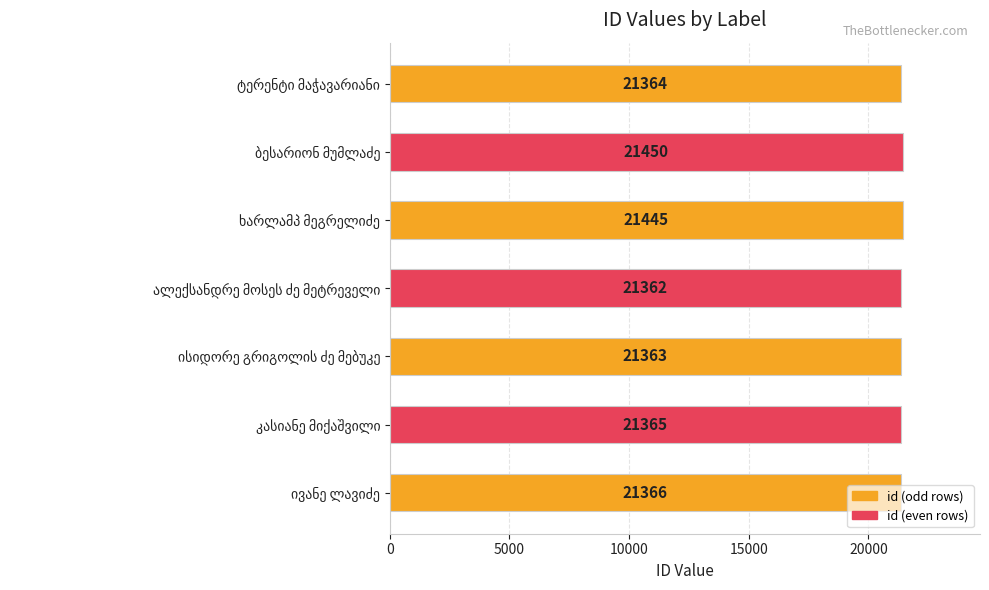

What is the sum of all values?

149715